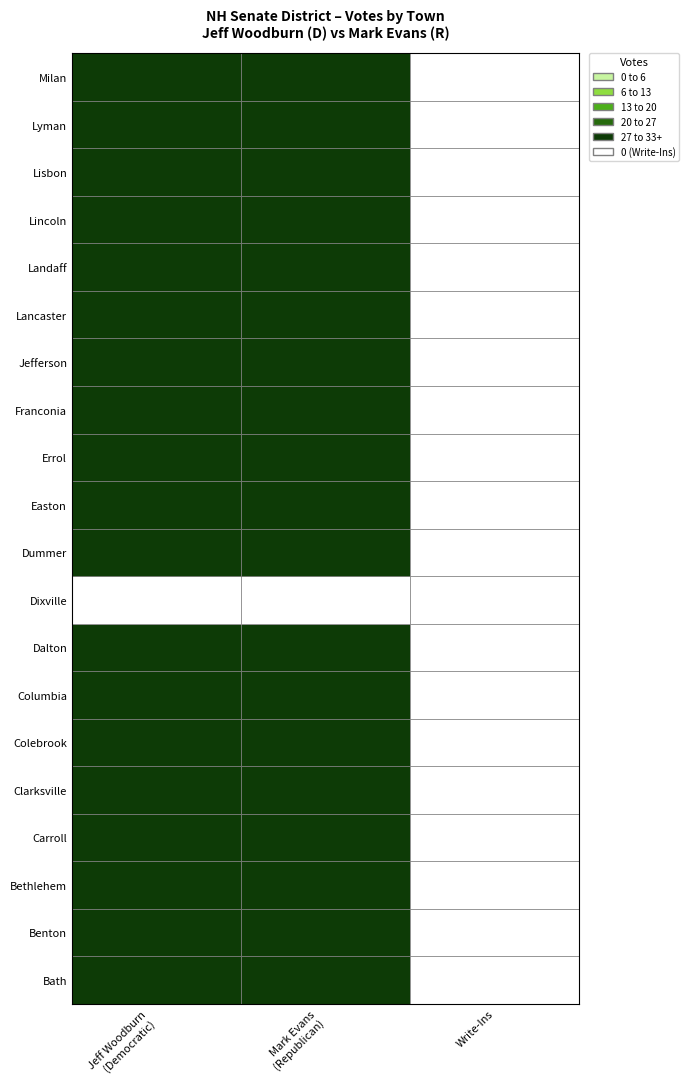

What is the maximum value shown in the chart?

669